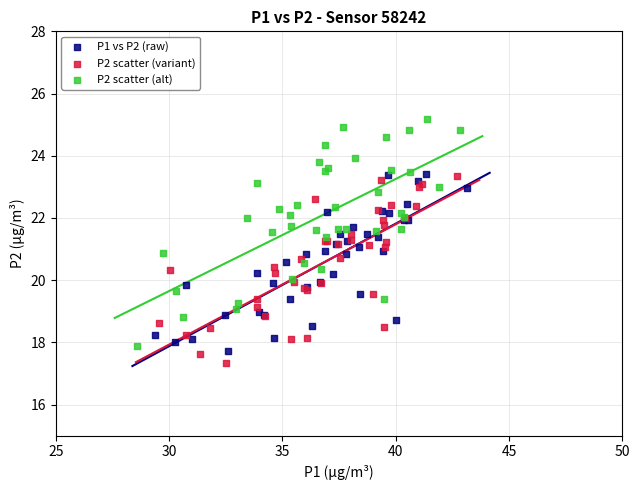

Which series contains the lowest Y value?

P2 scatter (variant)